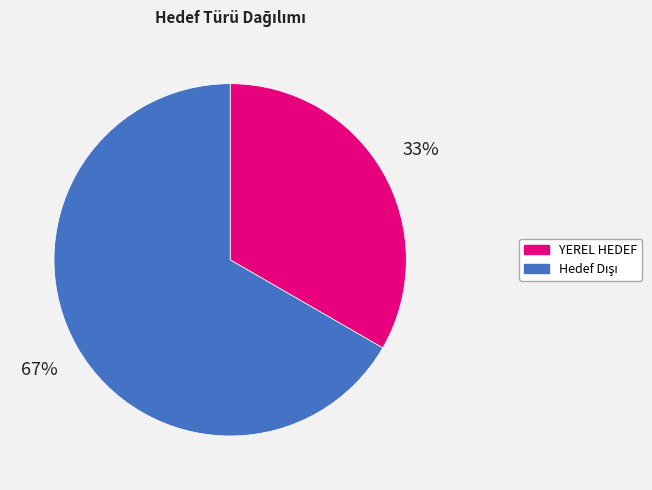

Is it true that YEREL HEDEF is 23% of the pie?

False